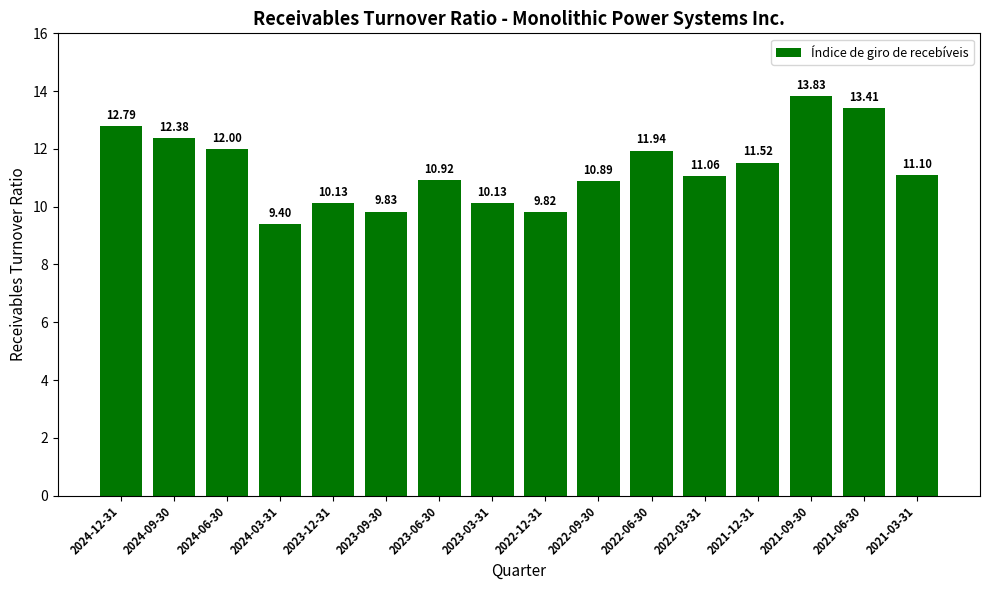

What is the difference between the maximum and minimum values?

4.4